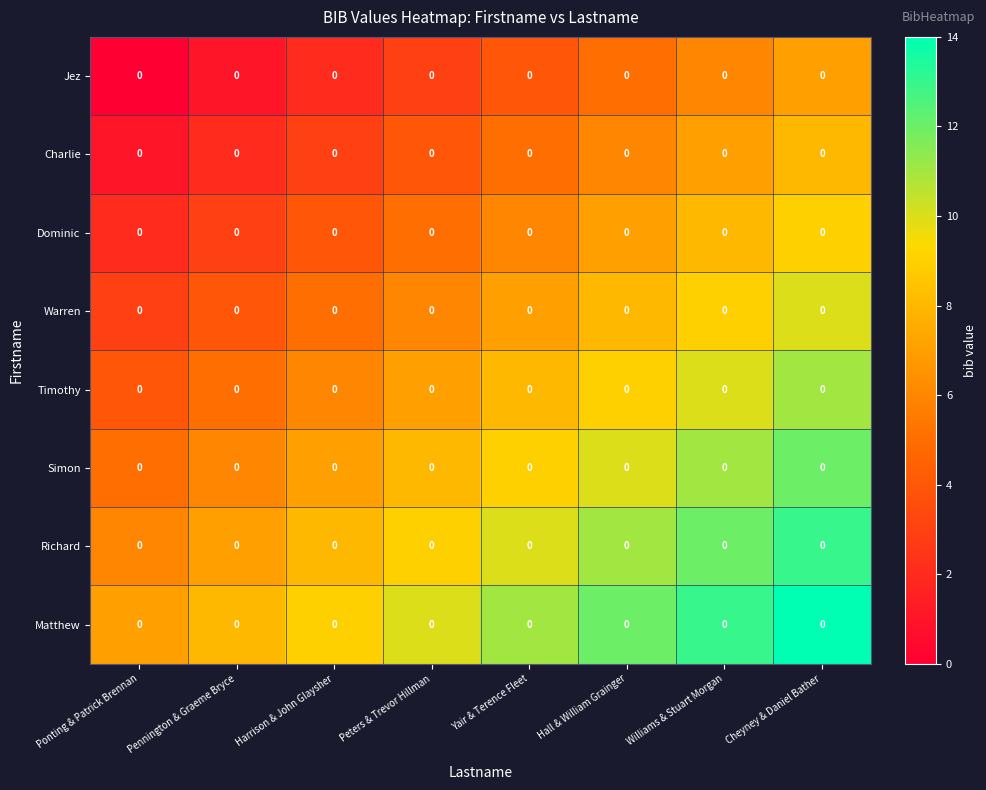

At which label does Jez reach its minimum?

Ponting & Patrick Brennan